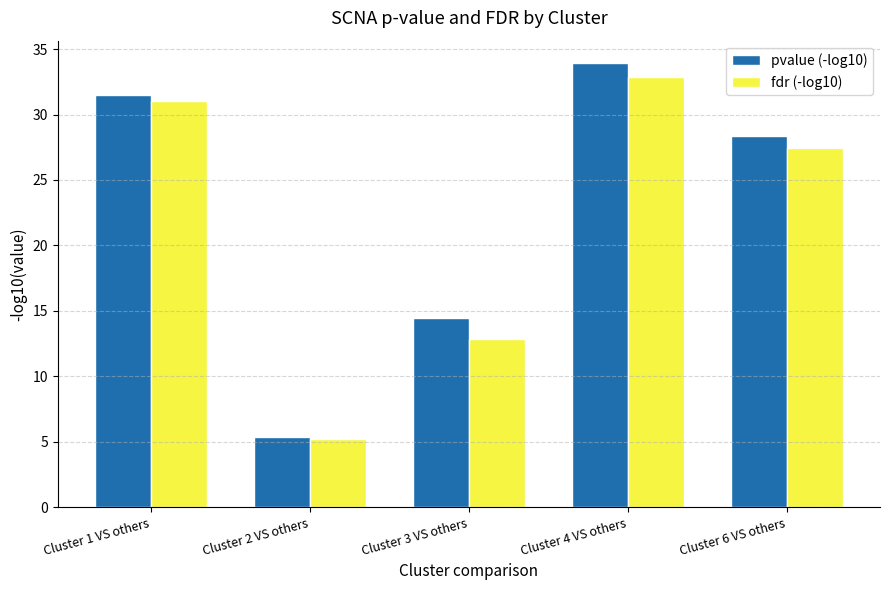

List the series in order of their overall mean, lowest first.

fdr (-log10), pvalue (-log10)